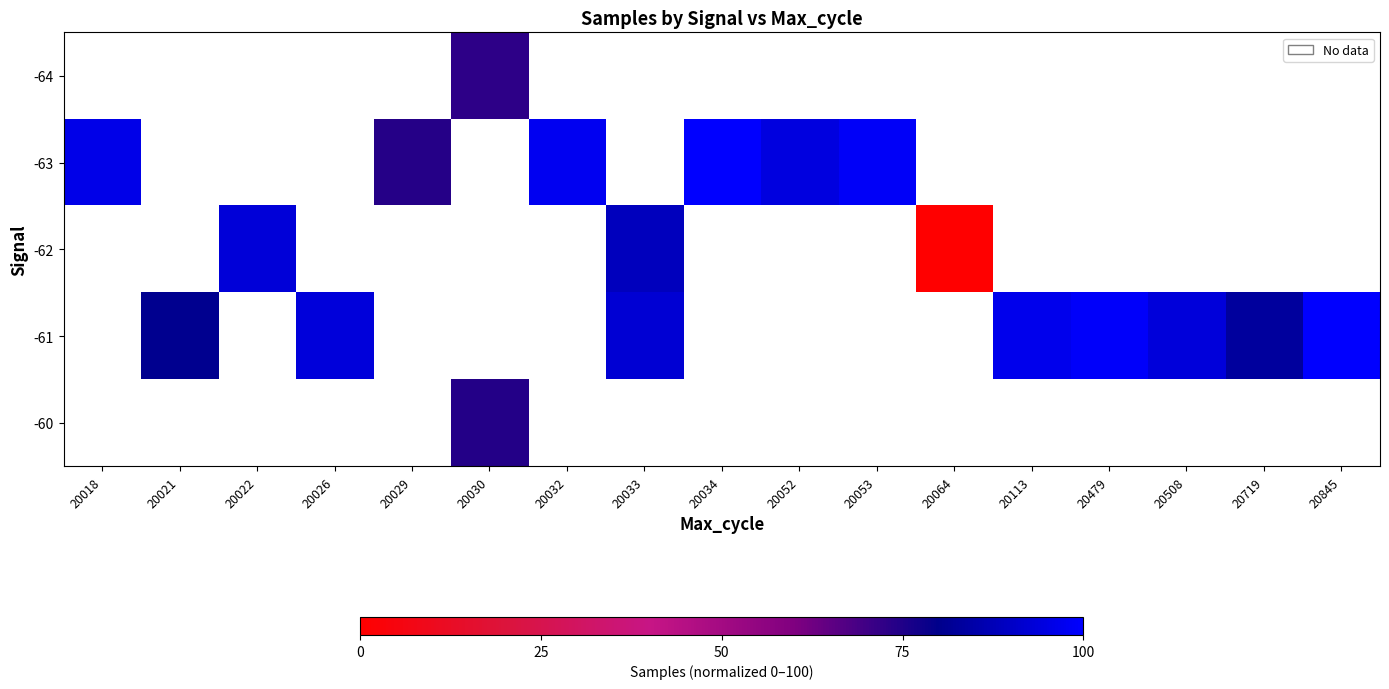

What is the spread (max minus min) of values at 20030?

1.6